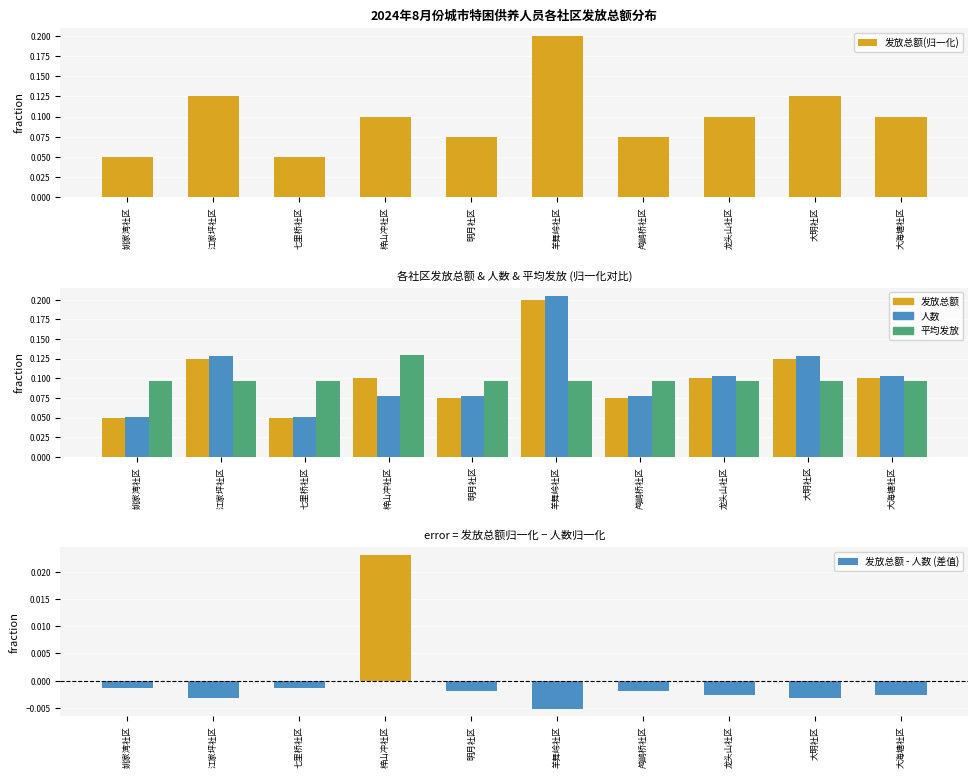

What is the total value across all series at 大明社区?

0.5